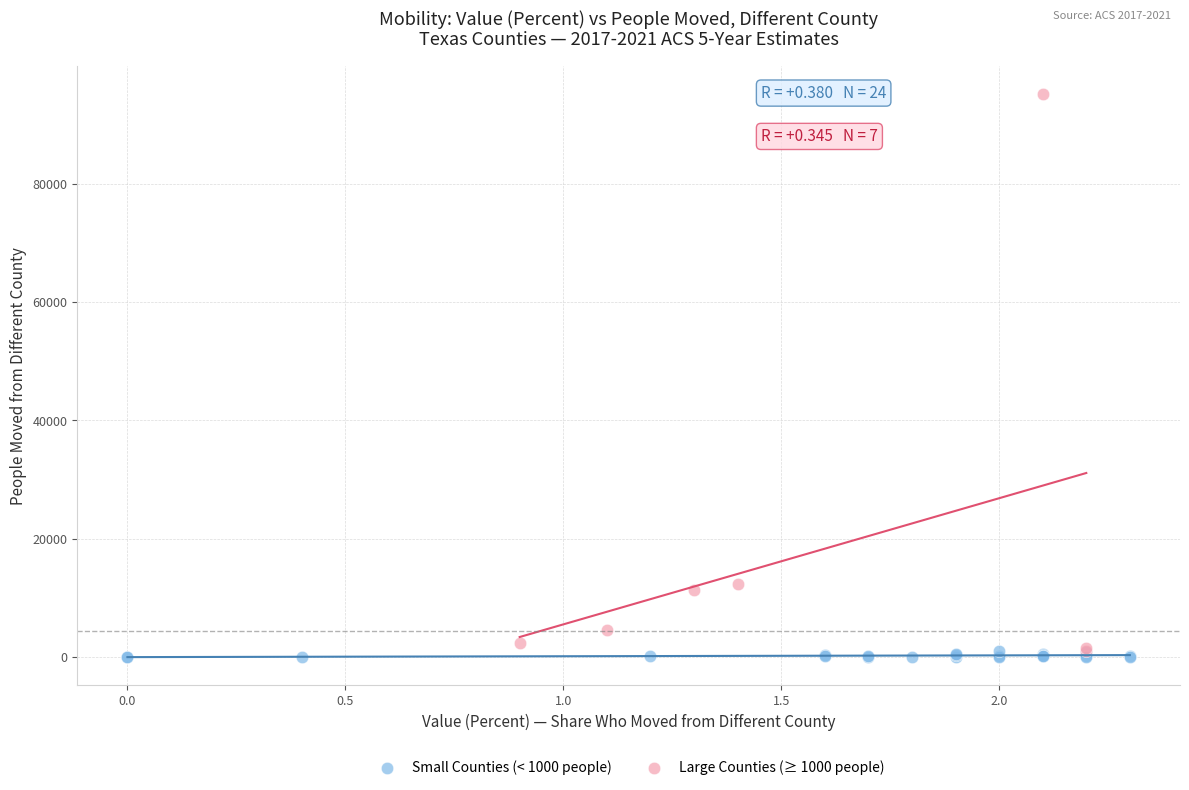

Which series reaches the minimum Y coordinate?

Small Counties (< 1000 people)